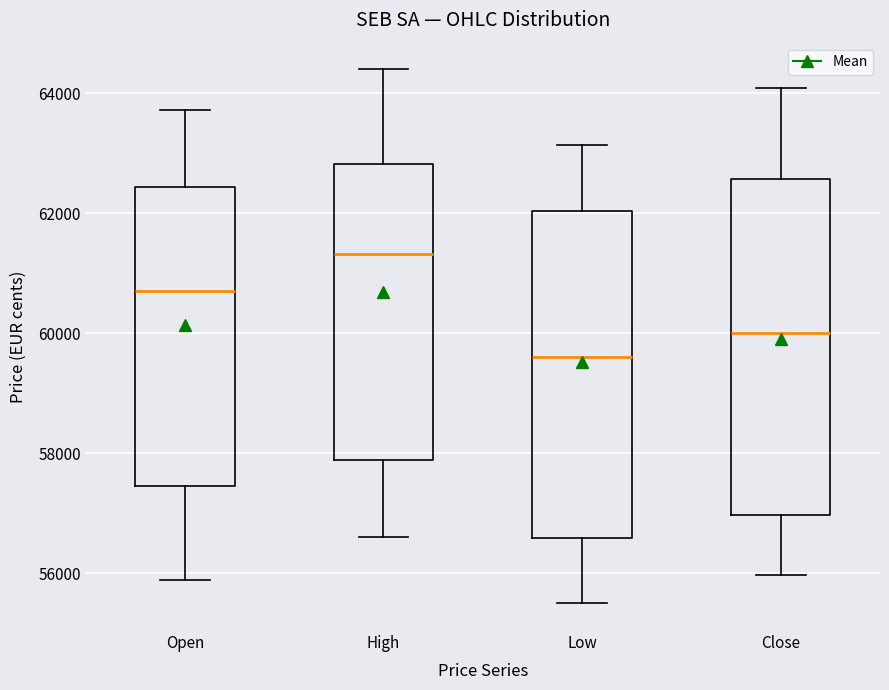

Reading left to right, transcribe this box plot: for each box, give where its median line is, the range the box spans, and where its two whiskers end, as read against the y-axis. The values are not printed on the chart, so give them approximately, as read against the axis.

Open: median 60600, box 57400 to 62400, whiskers 55800 to 63800
High: median 61400, box 57800 to 62800, whiskers 56600 to 64400
Low: median 59600, box 56600 to 62000, whiskers 55400 to 63200
Close: median 60000, box 57000 to 62600, whiskers 56000 to 64000